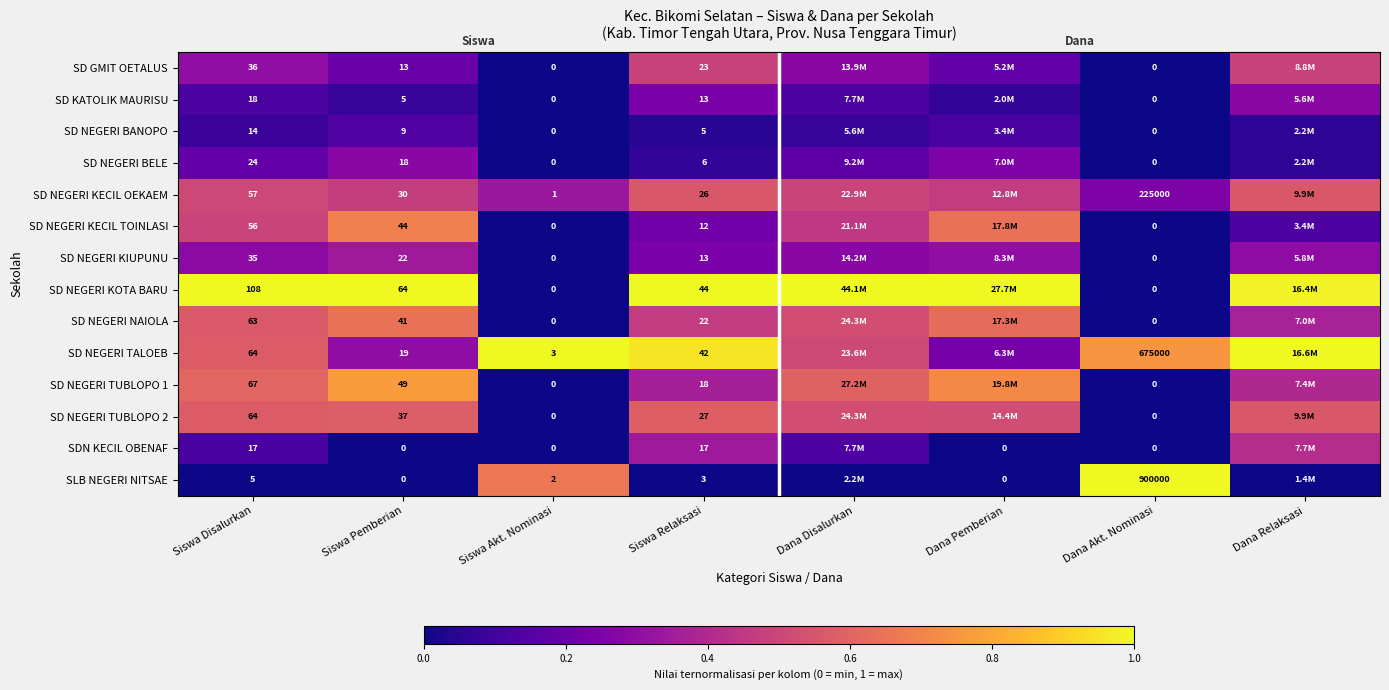

What is the difference between the second highest and minimum values in the SD NEGERI TUBLOPO 1 series?

0.7